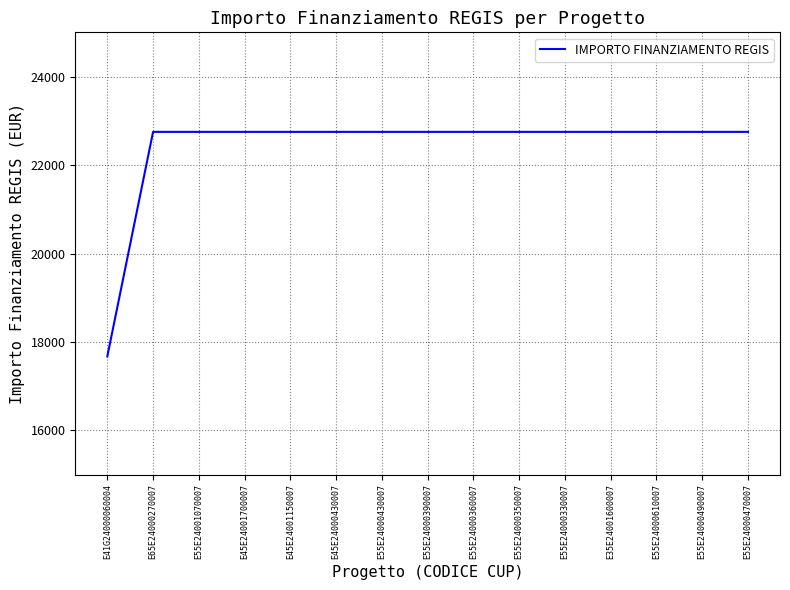

What is the difference between the maximum and minimum values?

5075.2